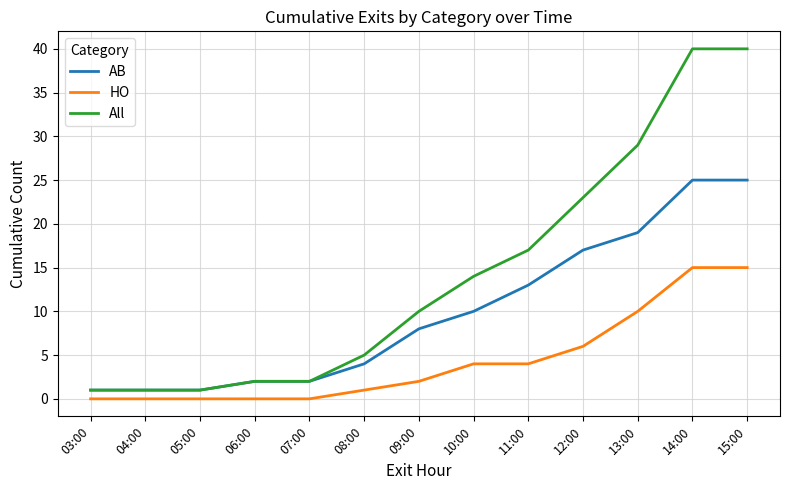

How many lines are shown in the chart?

3